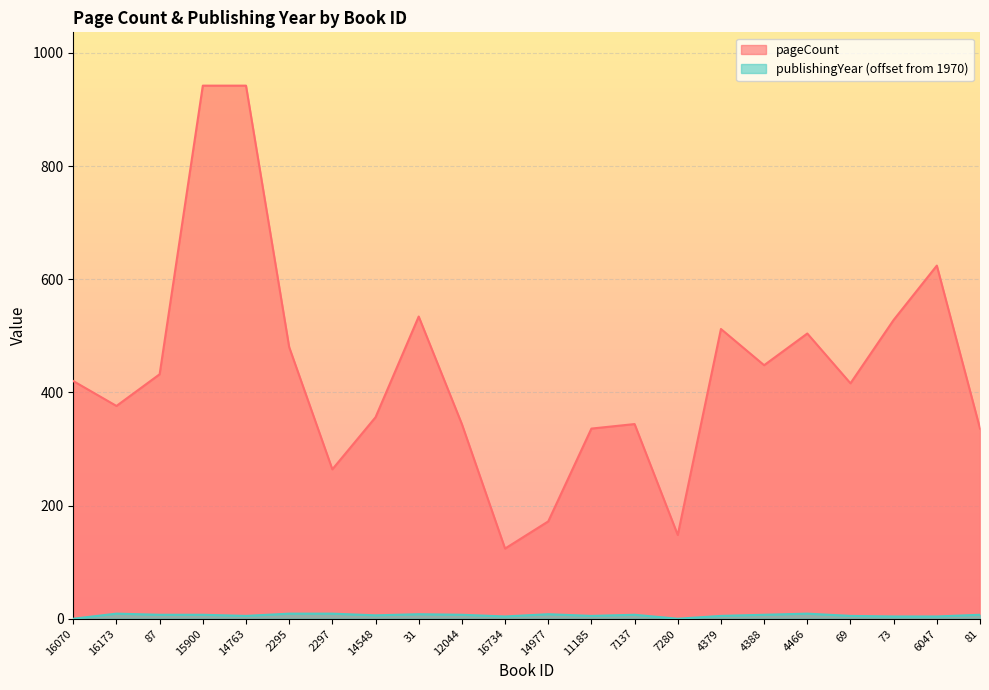

True or false: pageCount and publishingYear cross at least once.

False